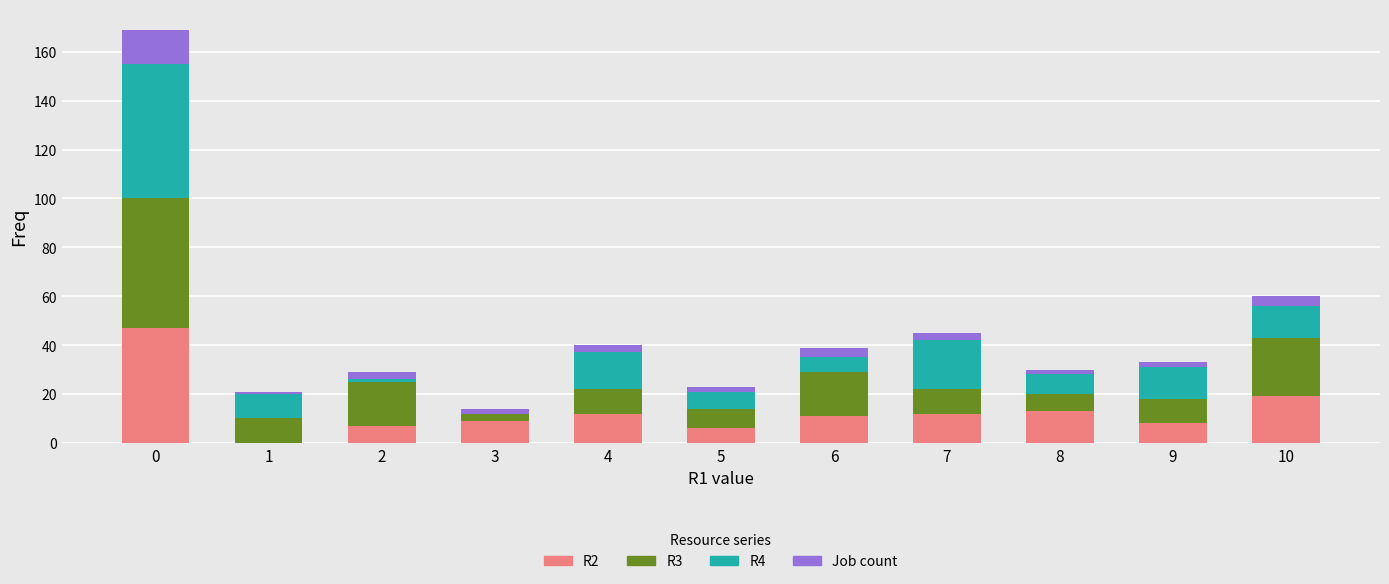

Count the number of categories in the chart.

11